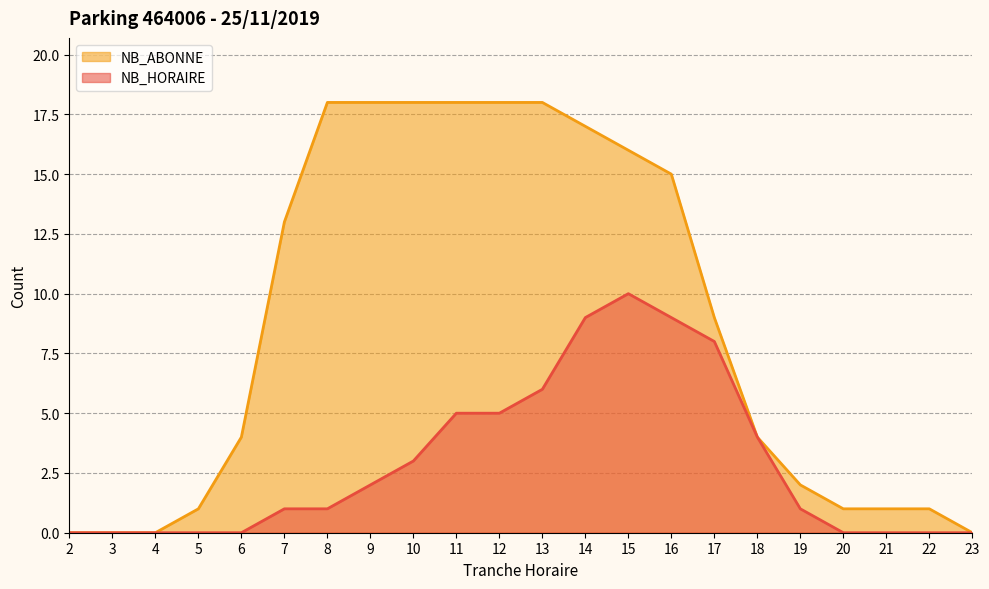

What is the sum of the NB_HORAIRE values at 8 and 22?

1